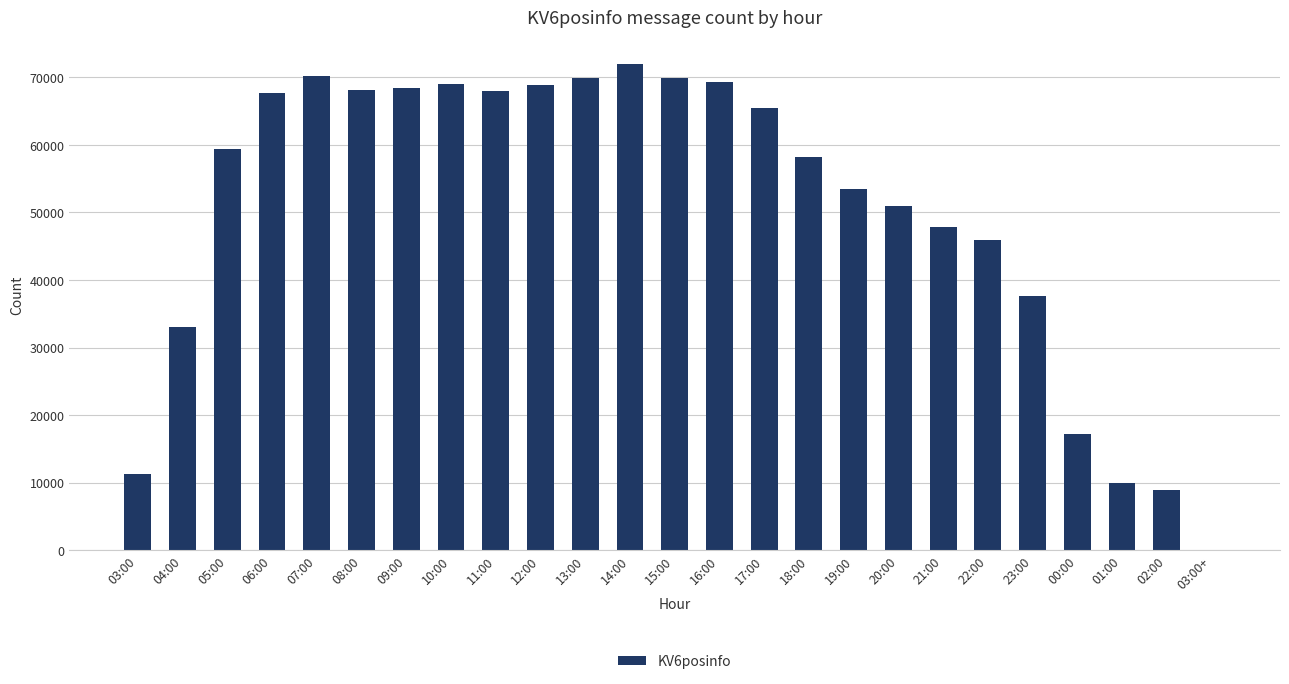

Approximately how many times larger is the value at 04:00 compared to 11:00?

0.5